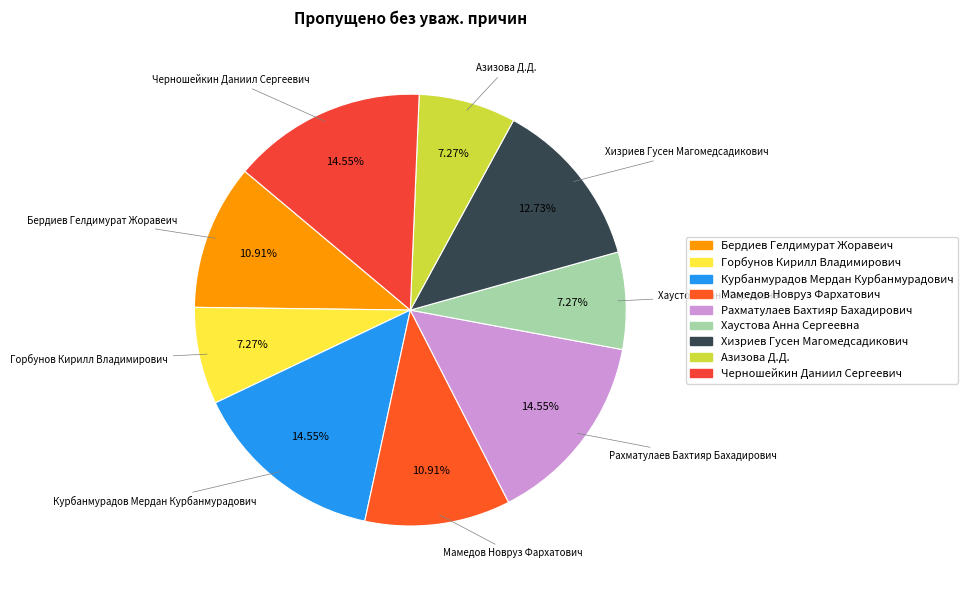

What is the largest slice in the pie chart?

Курбанмурадов Мердан Курбанмурадович